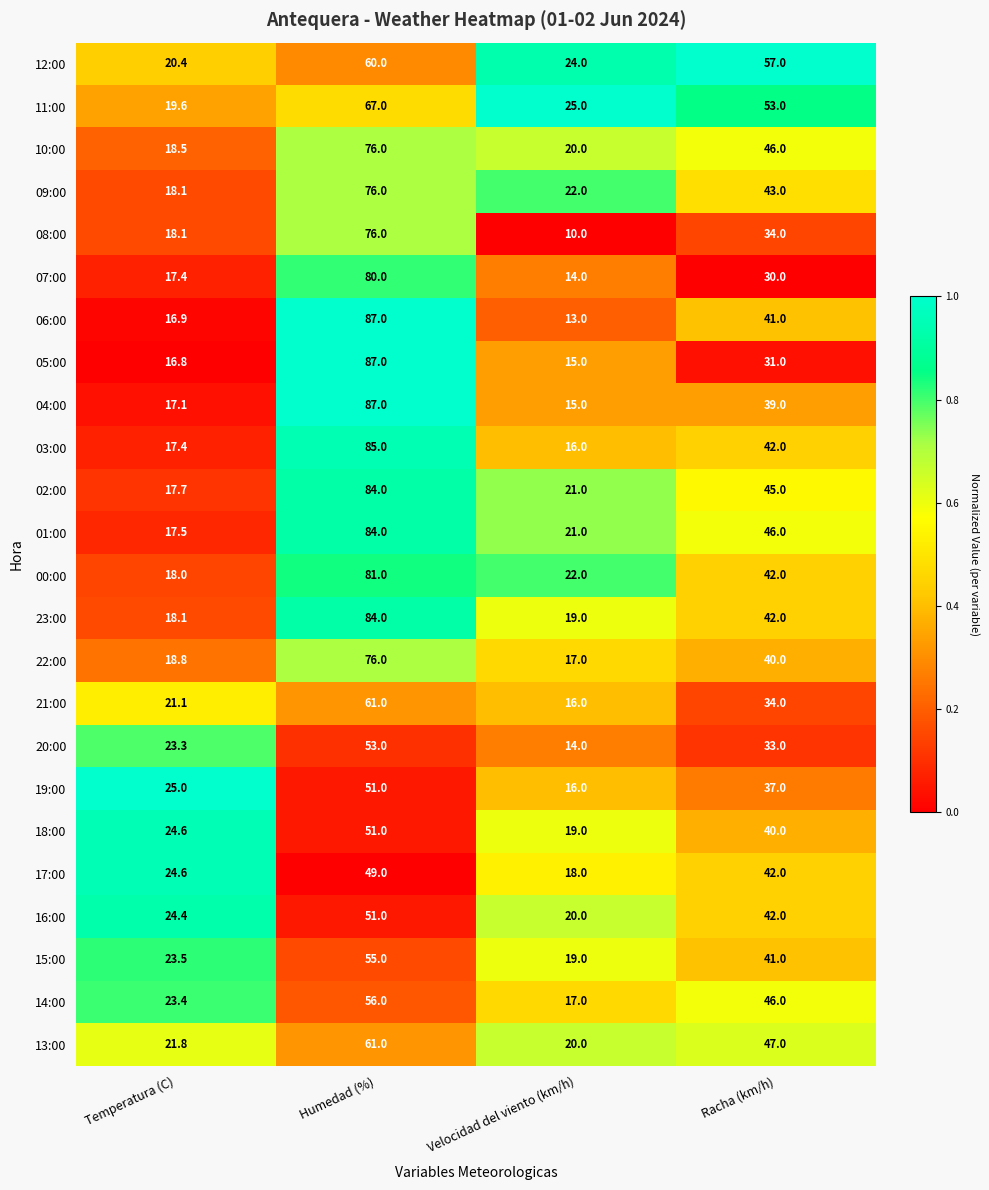

What is the average value of the 22:00 series?

38.0